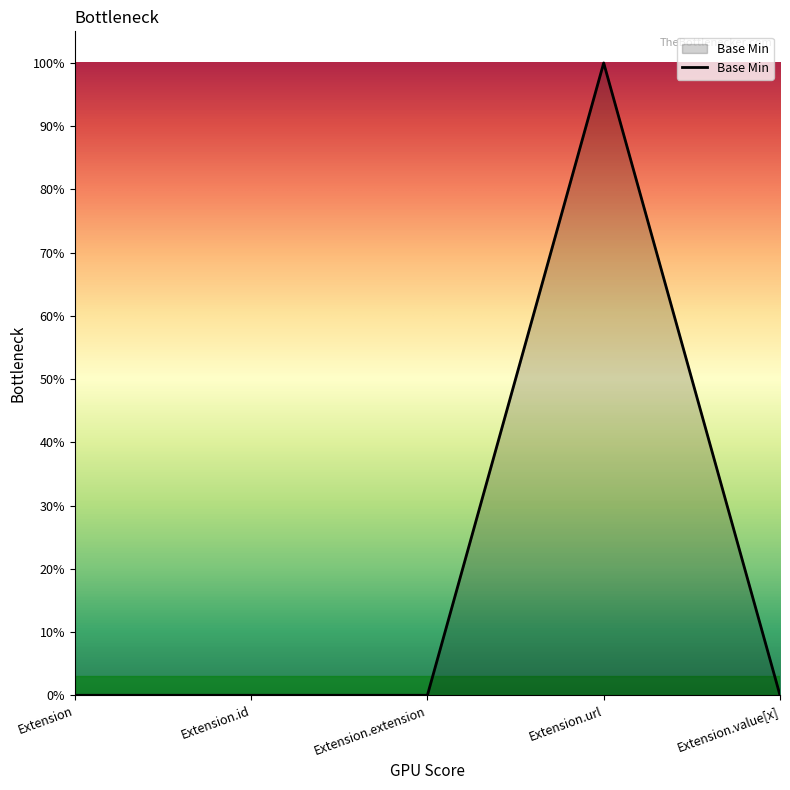

Does the chart have visible grid lines?

No